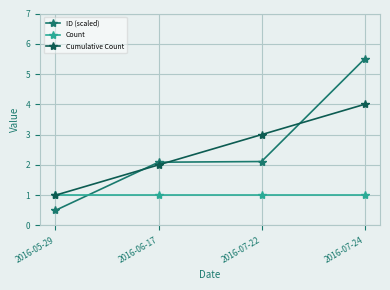

How many data points in ID (scaled) are above 2?

3